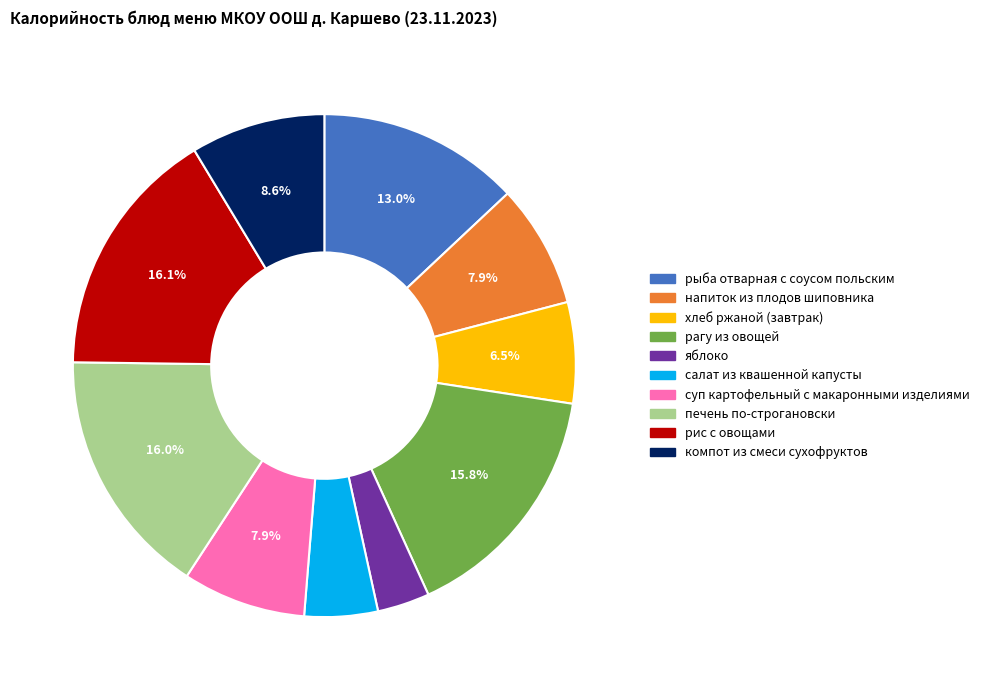

How many segments does this pie chart have?

10